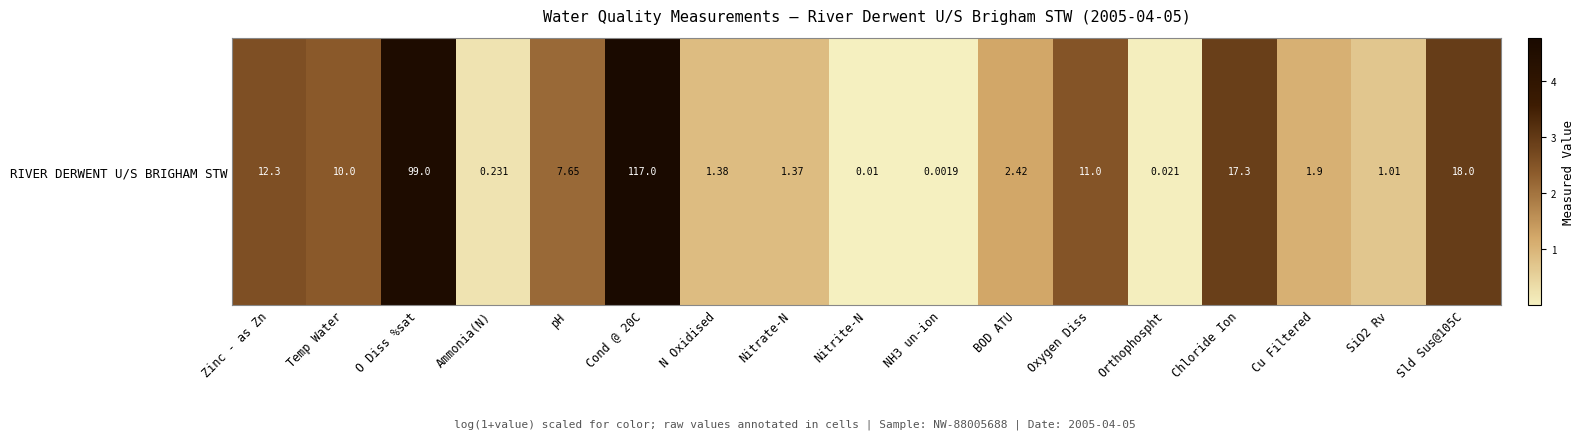

At which label is the value closest to 2?

pH